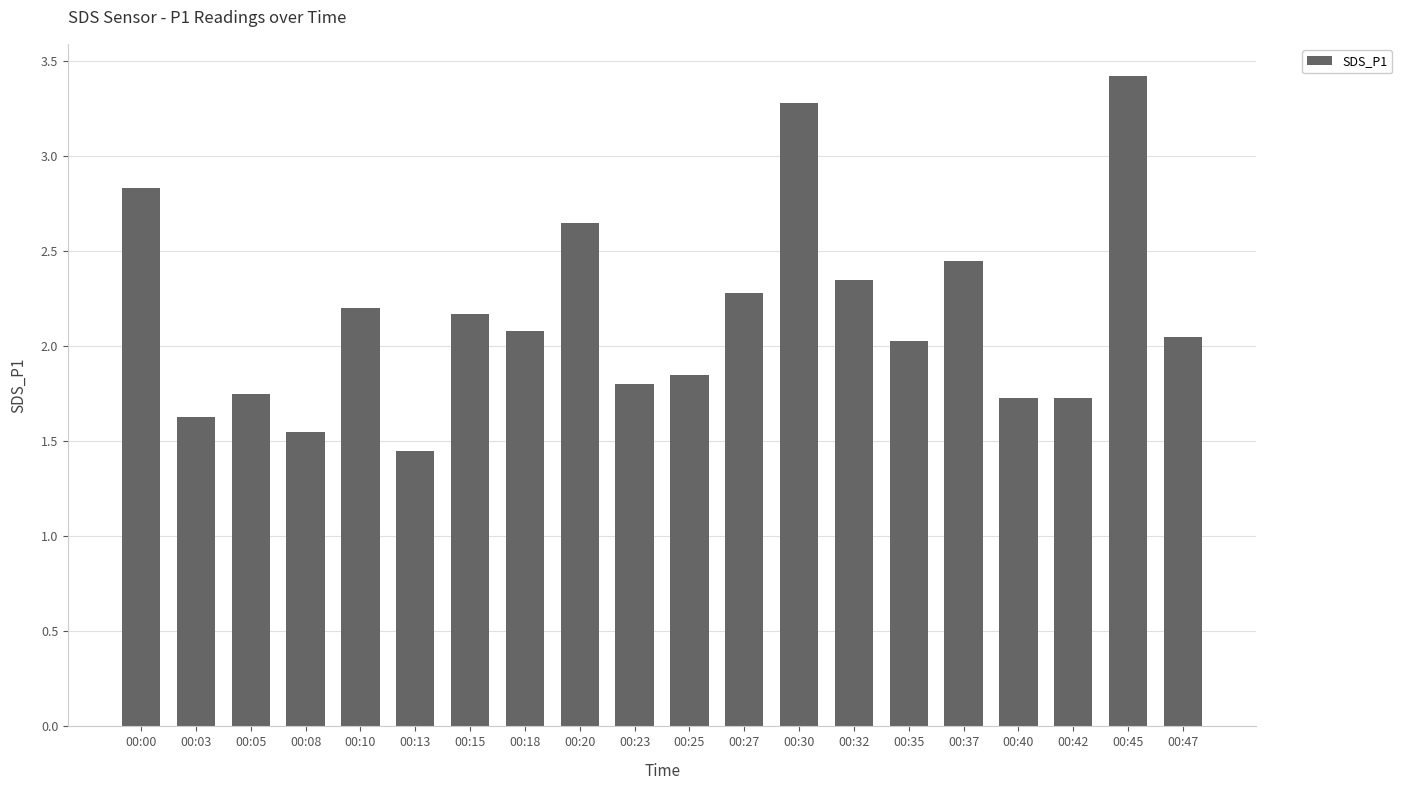

What is the approximate value at 00:42?

1.7